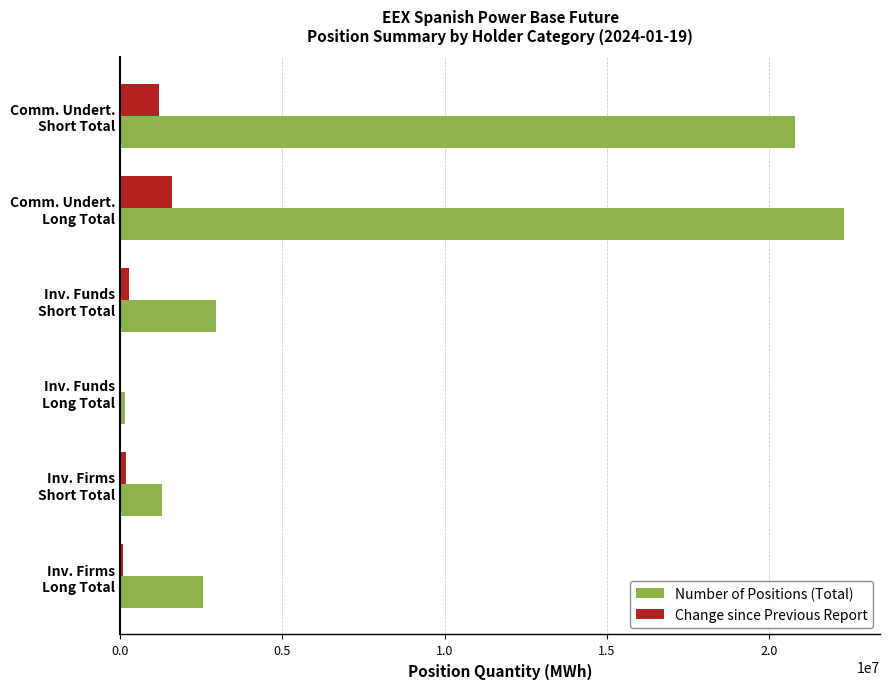

What is the sum of all Change since Previous Report values?

3313952